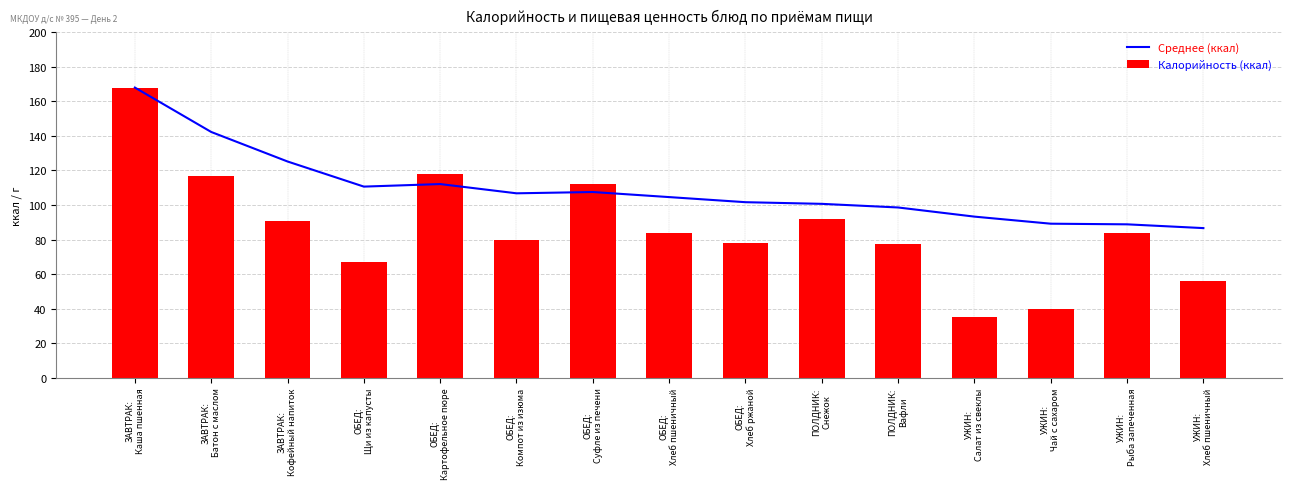

Which series has the largest total across all categories?

Среднее (ккал)